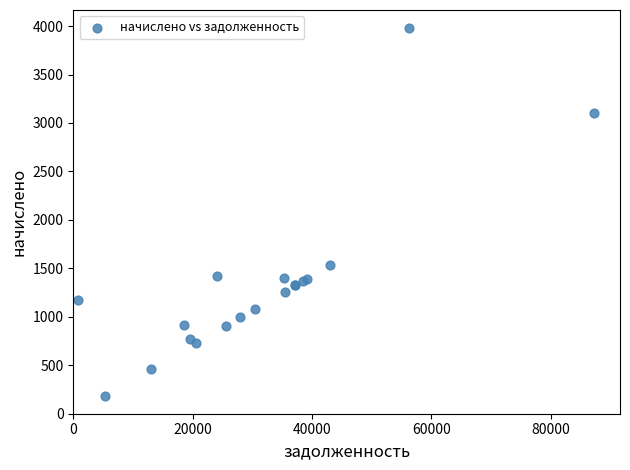

What Y value in the scatter plot is closest to 2081?

1530.9